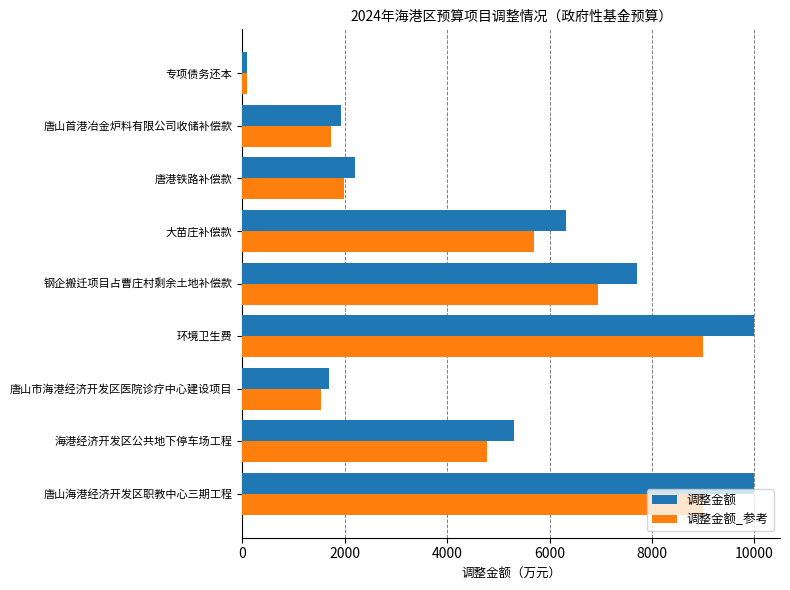

How many data points in 调整金额_参考 are less than 4770?

4